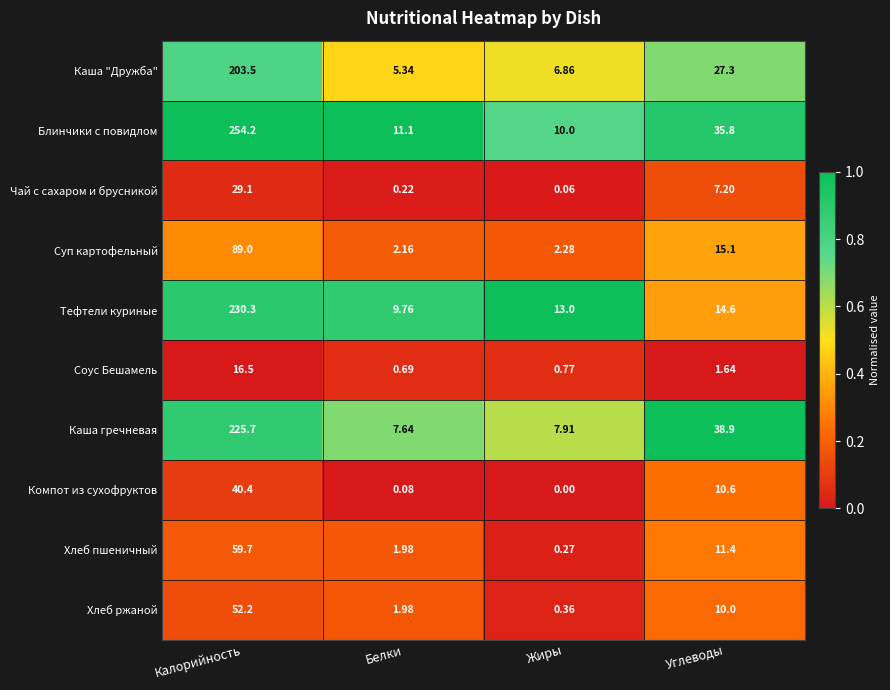

Which series changed the most between Калорийность and Белки?

Блинчики с повидлом